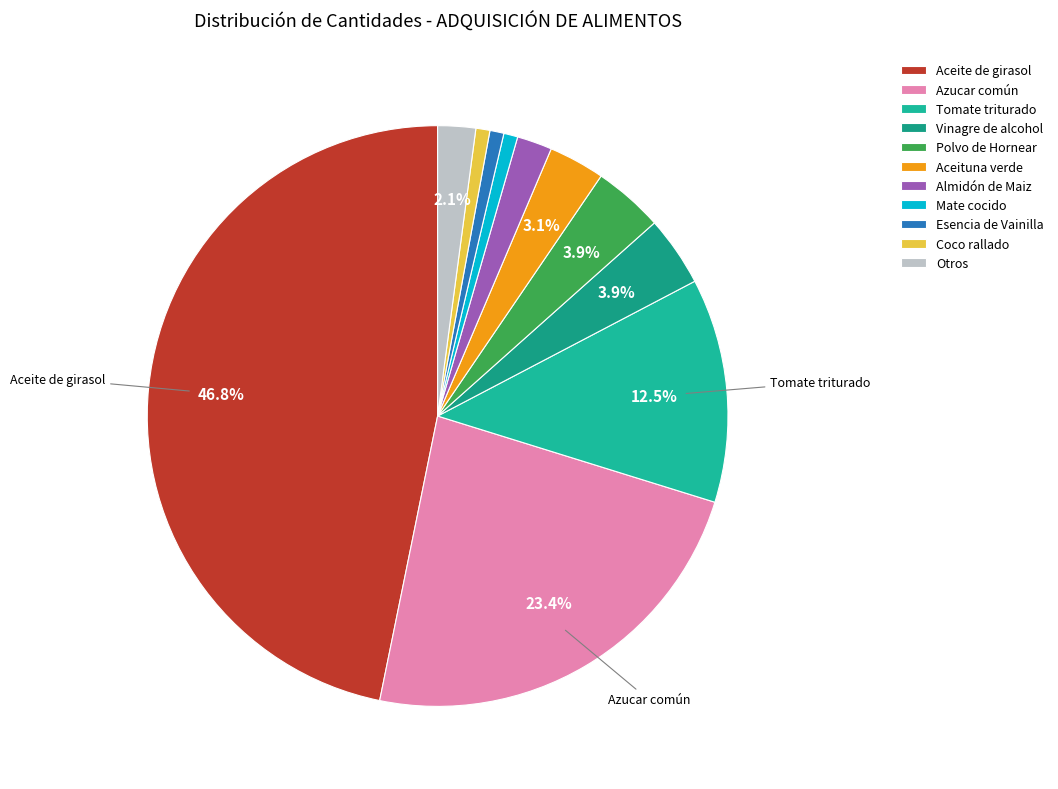

Which slice is the largest?

Aceite de girasol